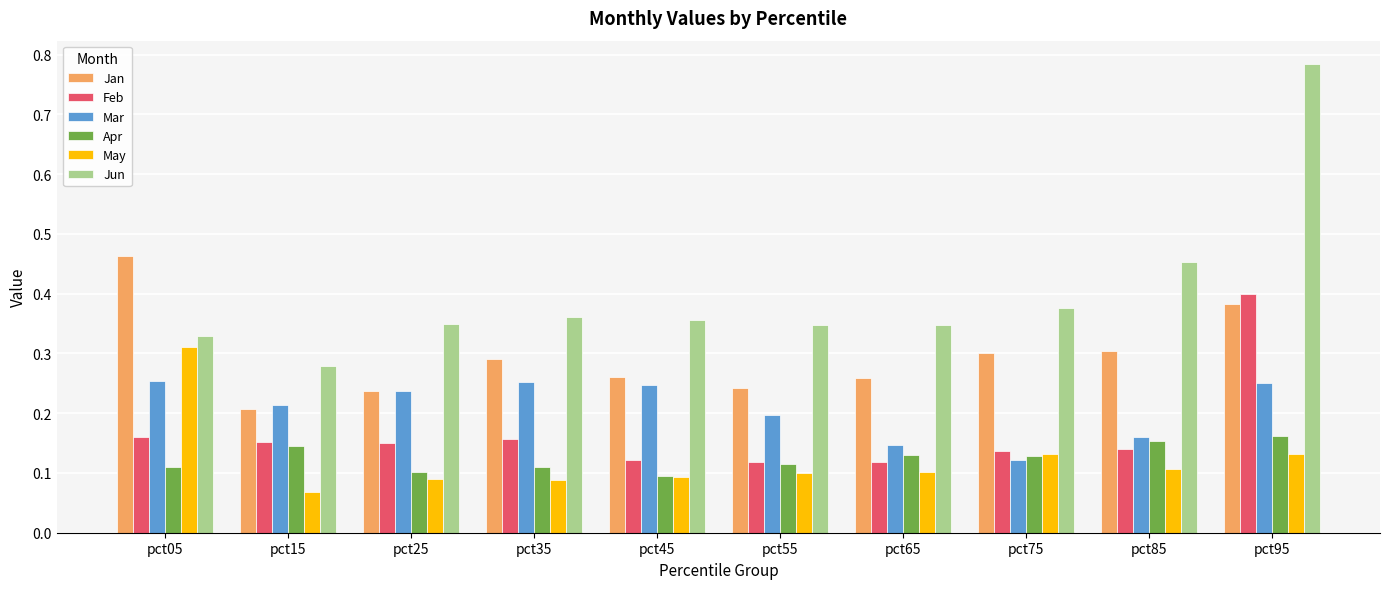

Where is May nearest to the value 0?

pct15